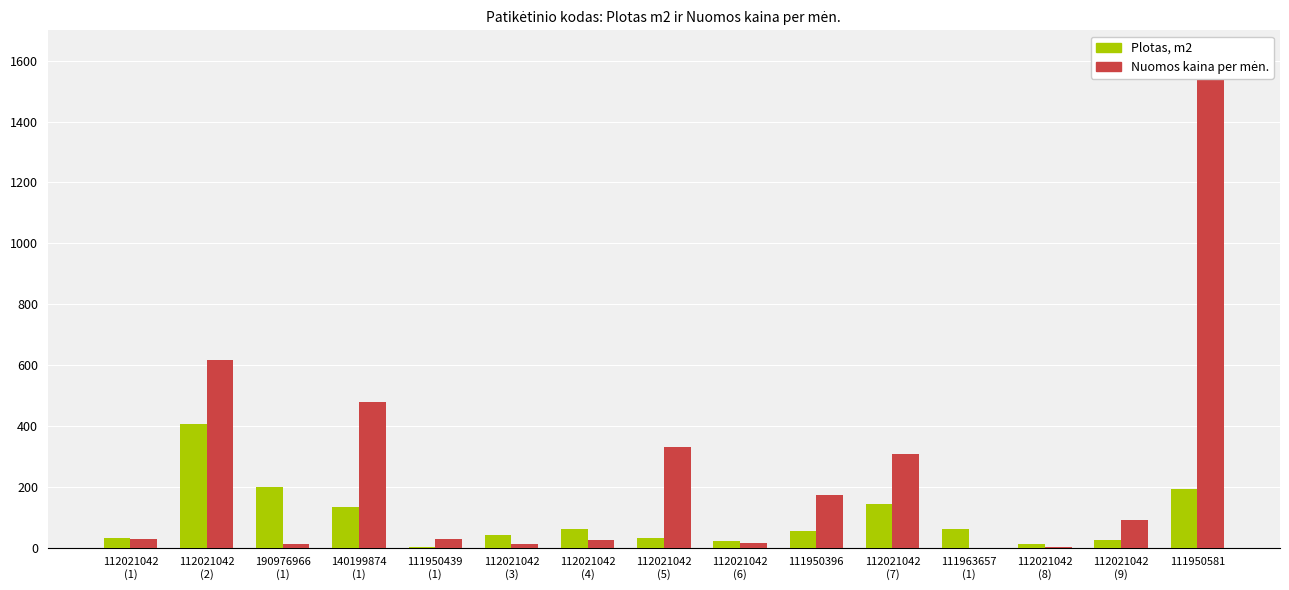

How many groups of bars are there?

15